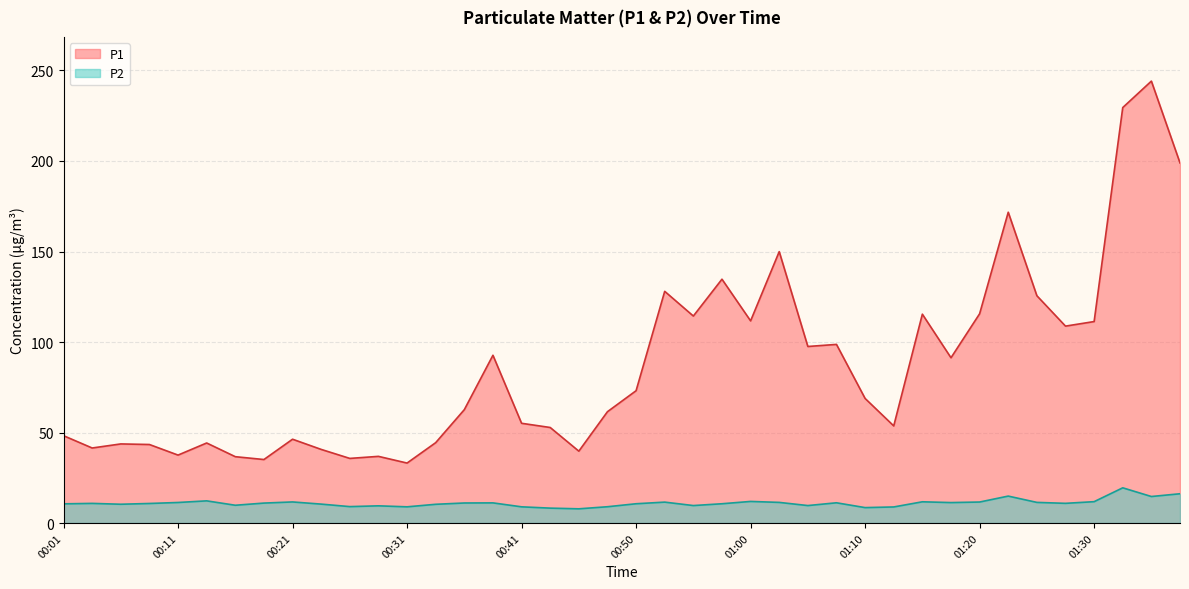

What is the label of the 1st point from the right?

01:37